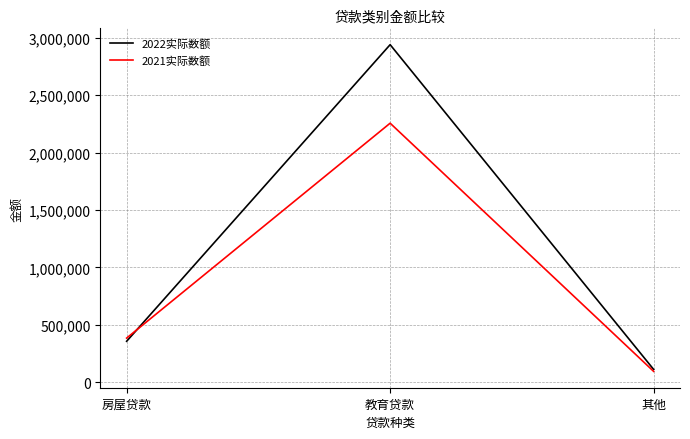

What is the sum of the 2022实际数额 values at 教育贷款 and 其他?

3051141